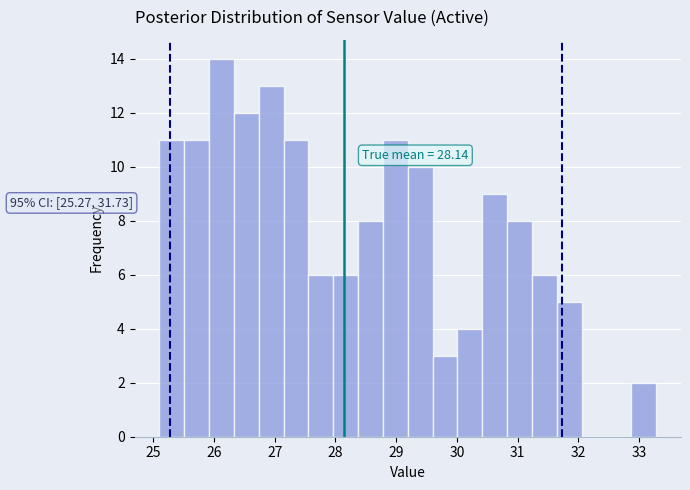

Over which range of the x-axis is the bar tallest?

25.9 to 26.3